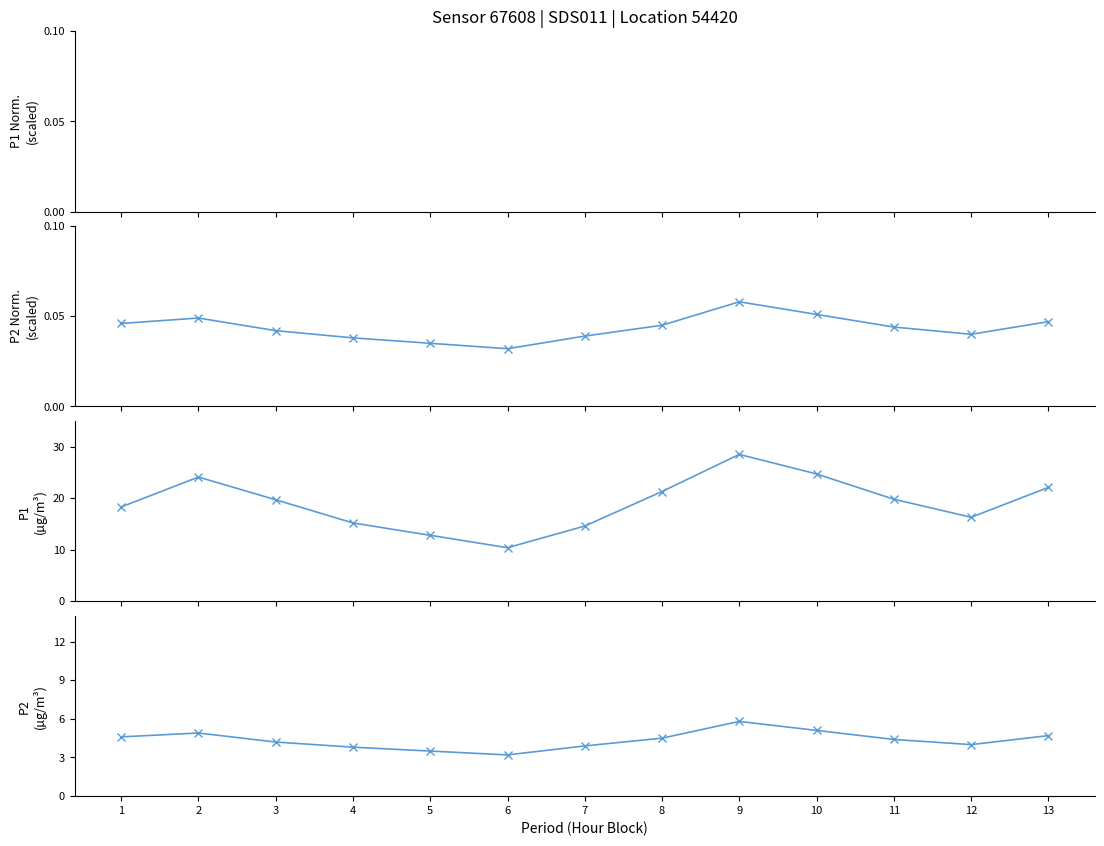

What is the spread (max minus min) of values at 3?

19.7